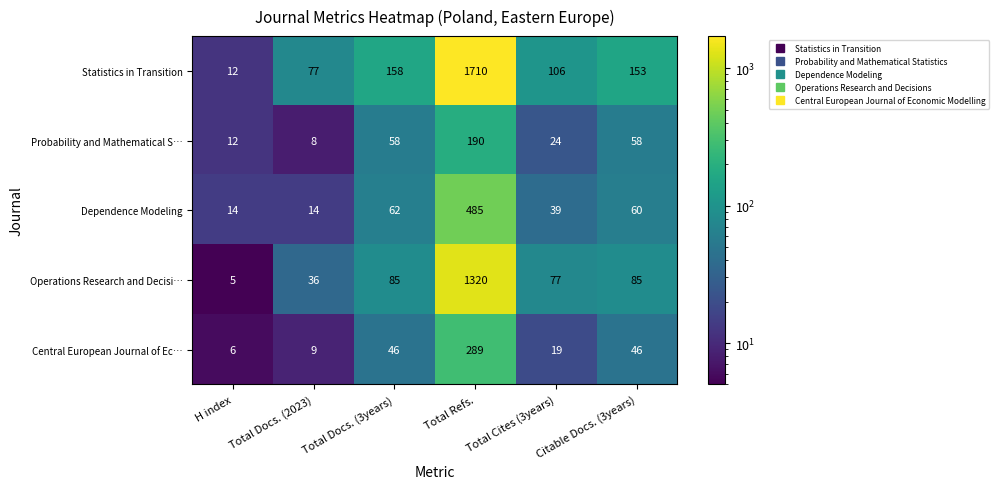

Which series has the widest spread of values?

Statistics in Transition